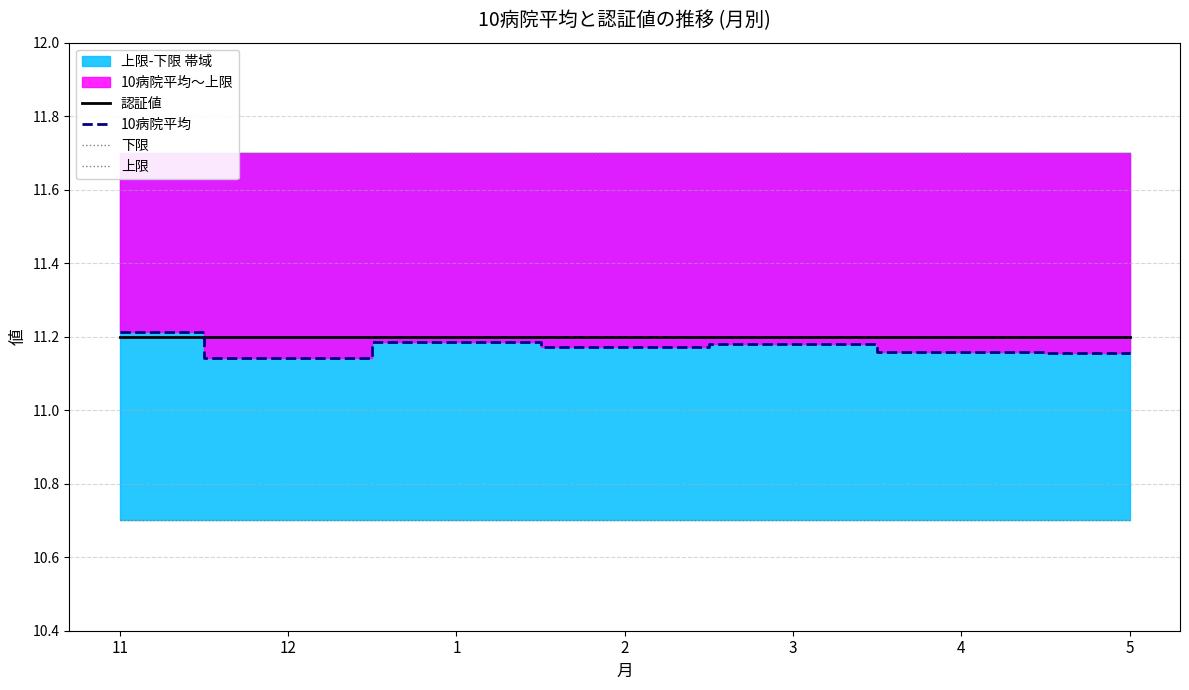

How many interior local peaks does the 10病院平均 series have?

2